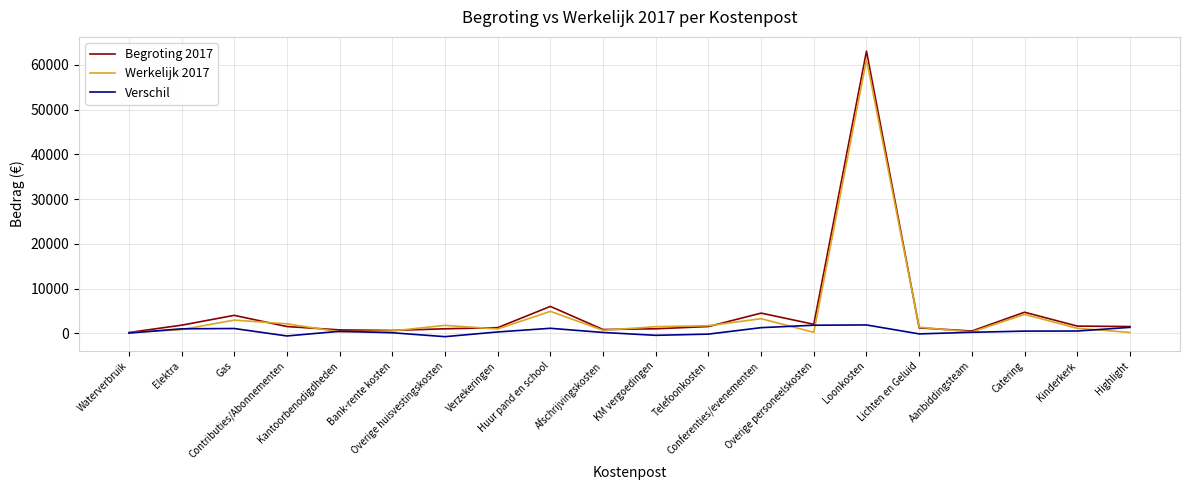

True or false: Verschil has more than 0 interior local peaks.

True